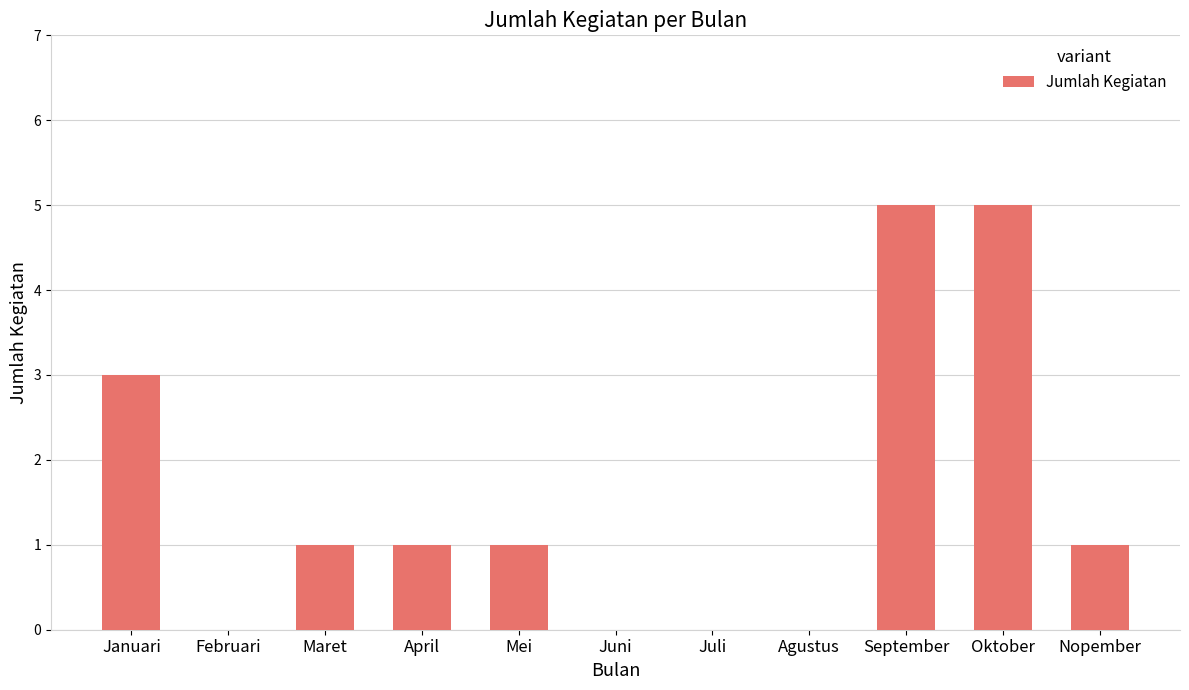

Reading right to left, transcribe all the data shown in this chart.

1	5	5	0	0	0	1	1	1	0	3